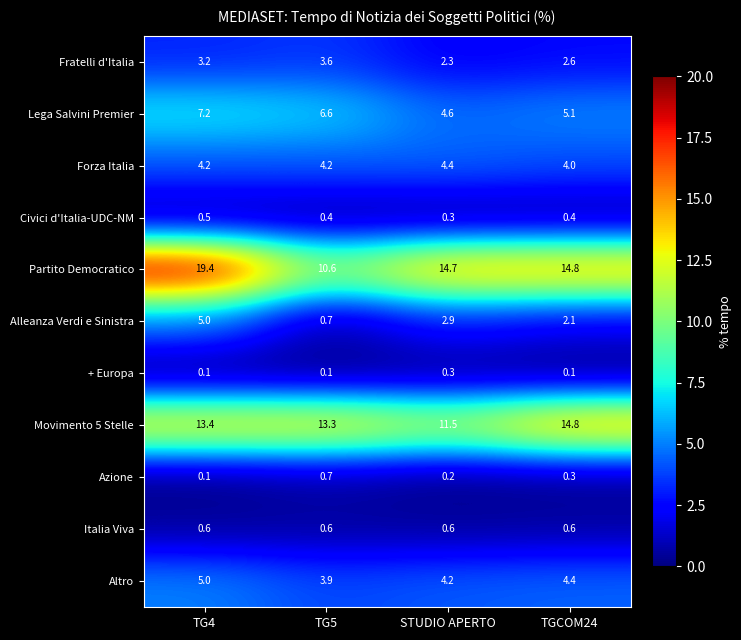

Where does the Partito Democratico series first go above 14?

TG4